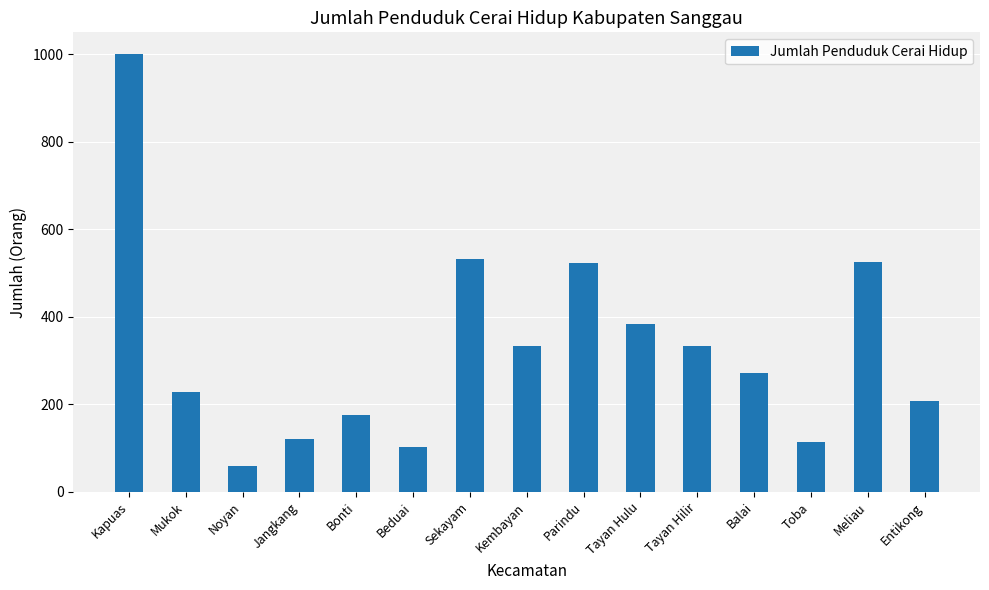

What is the value of the 6th bar from the left?

103